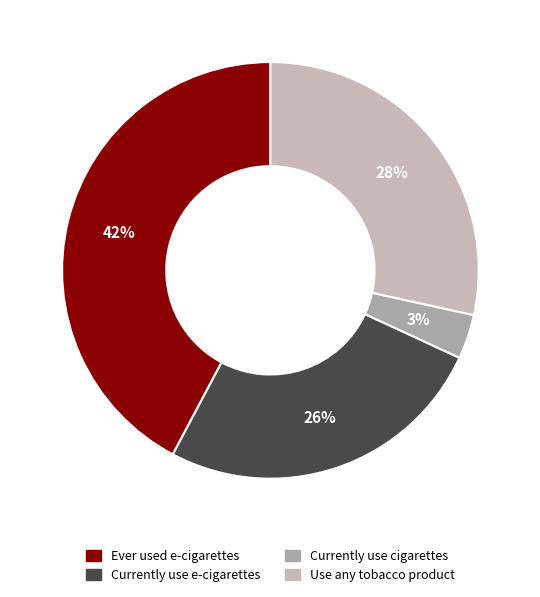

What percentage is the Currently use e-cigarettes slice, to the nearest percent?

26%